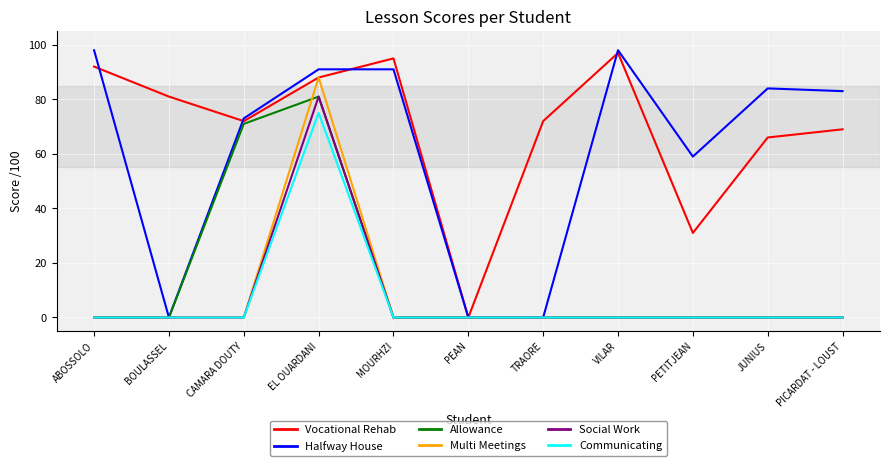

Reading right to left, transcribe all the data shown in this chart.

Vocational Rehab: PICARDAT - LOUST=69	JUNIUS=66	PETITJEAN=31	VILAR=97	TRAORE=72	PEAN=0	MOURHZI=95	EL OUARDANI=88	CAMARA DOUTY=72	BOULASSEL=81	ABOSSOLO=92
Halfway House: PICARDAT - LOUST=83	JUNIUS=84	PETITJEAN=59	VILAR=98	TRAORE=0	PEAN=0	MOURHZI=91	EL OUARDANI=91	CAMARA DOUTY=73	BOULASSEL=0	ABOSSOLO=98
Allowance: PICARDAT - LOUST=0	JUNIUS=0	PETITJEAN=0	VILAR=0	TRAORE=0	PEAN=0	MOURHZI=0	EL OUARDANI=81	CAMARA DOUTY=71	BOULASSEL=0	ABOSSOLO=0
Multi Meetings: PICARDAT - LOUST=0	JUNIUS=0	PETITJEAN=0	VILAR=0	TRAORE=0	PEAN=0	MOURHZI=0	EL OUARDANI=88	CAMARA DOUTY=0	BOULASSEL=0	ABOSSOLO=0
Social Work: PICARDAT - LOUST=0	JUNIUS=0	PETITJEAN=0	VILAR=0	TRAORE=0	PEAN=0	MOURHZI=0	EL OUARDANI=81	CAMARA DOUTY=0	BOULASSEL=0	ABOSSOLO=0
Communicating: PICARDAT - LOUST=0	JUNIUS=0	PETITJEAN=0	VILAR=0	TRAORE=0	PEAN=0	MOURHZI=0	EL OUARDANI=75	CAMARA DOUTY=0	BOULASSEL=0	ABOSSOLO=0